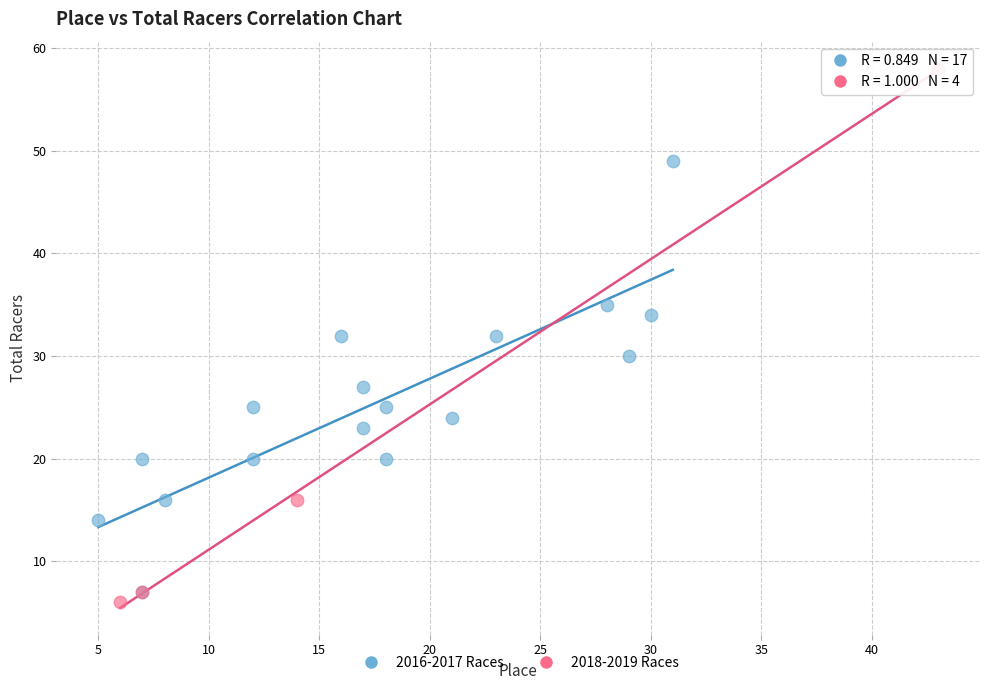

Which series has the widest spread of Y values?

2018-2019 Races